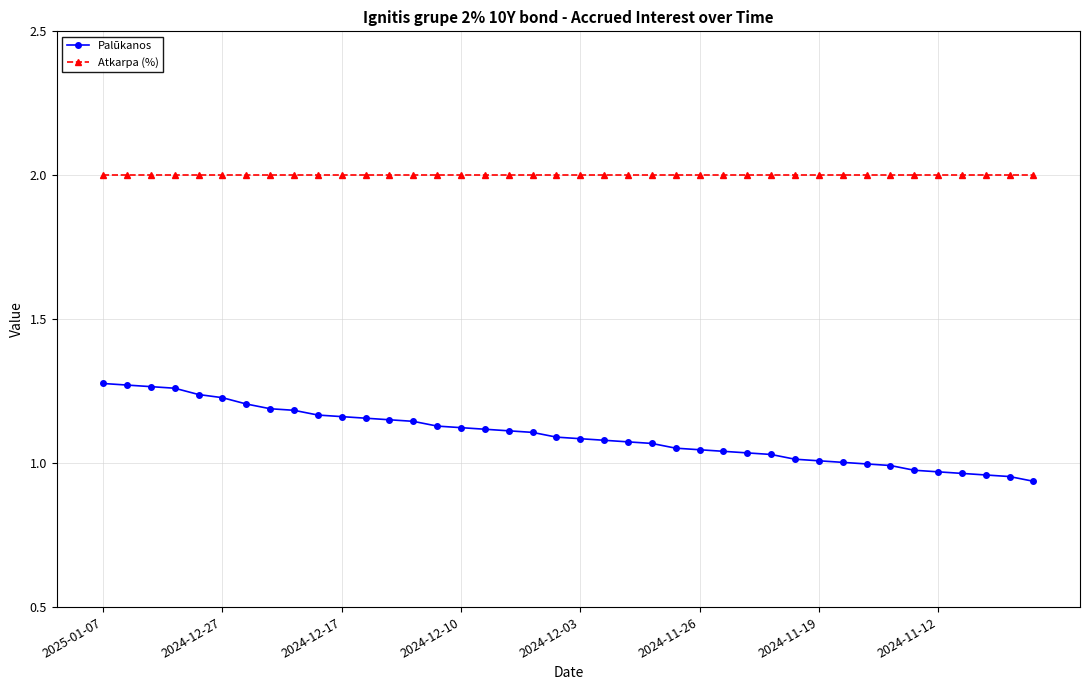

Does the chart display data point markers on the line(s)?

Yes